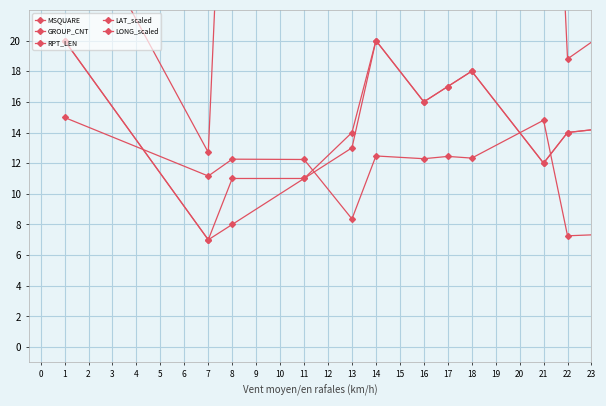

Which series changed the most between 13 and 17?

RPT_LEN